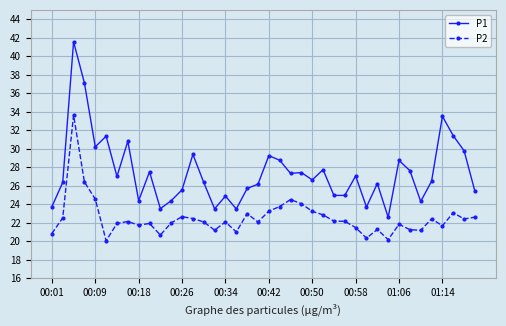

What is the difference between the second highest and second lowest values in the P1 series?

13.6